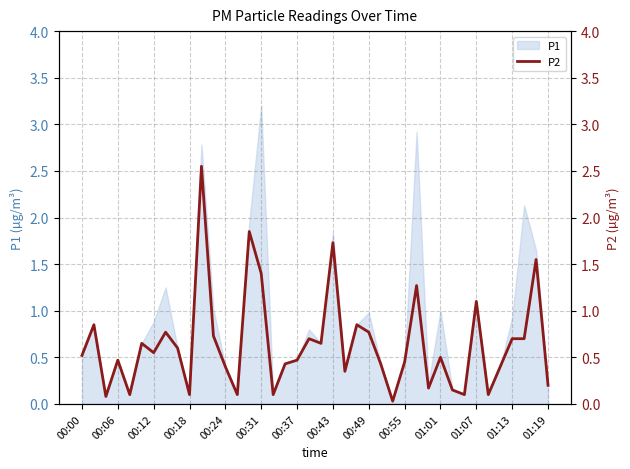

Which category has the highest value in the P1 series?

00:31